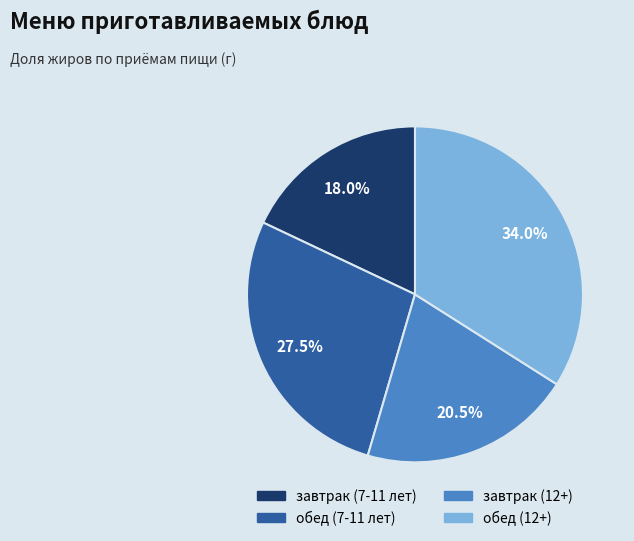

Is завтрак (7-11 лет) the majority of the pie?

No